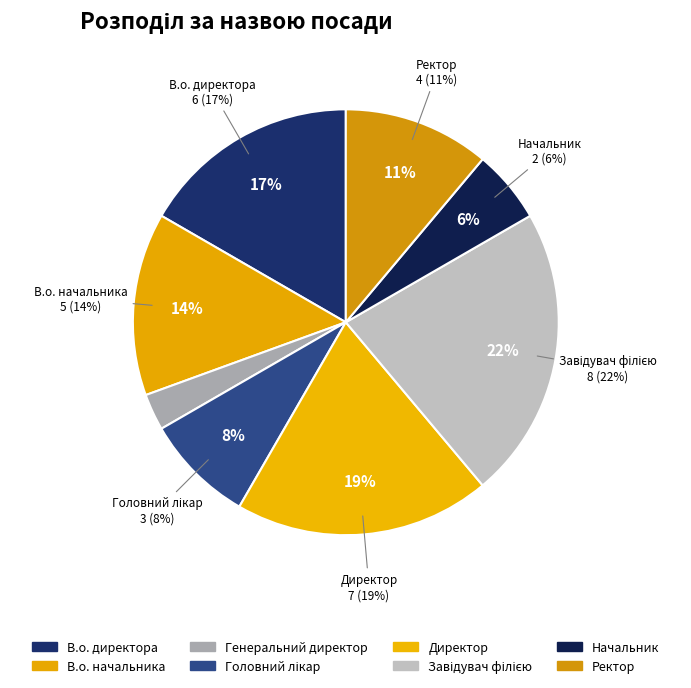

Rank the categories by value from highest to lowest.

Завідувач філією, Директор, В.о. директора, В.о. начальника, Ректор, Головний лікар, Начальник, Генеральний директор